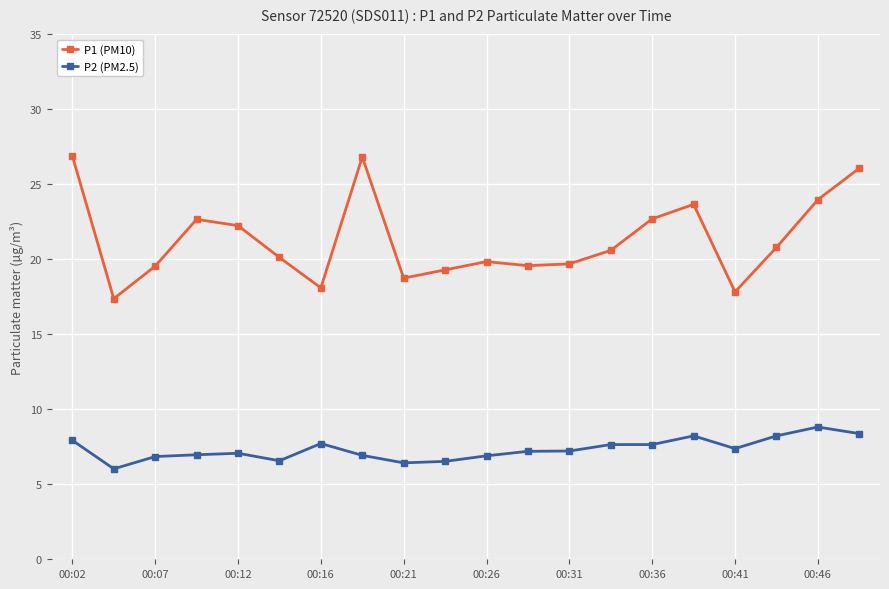

What is the difference between the maximum and second lowest values in the P2 (PM2.5) series?

2.4